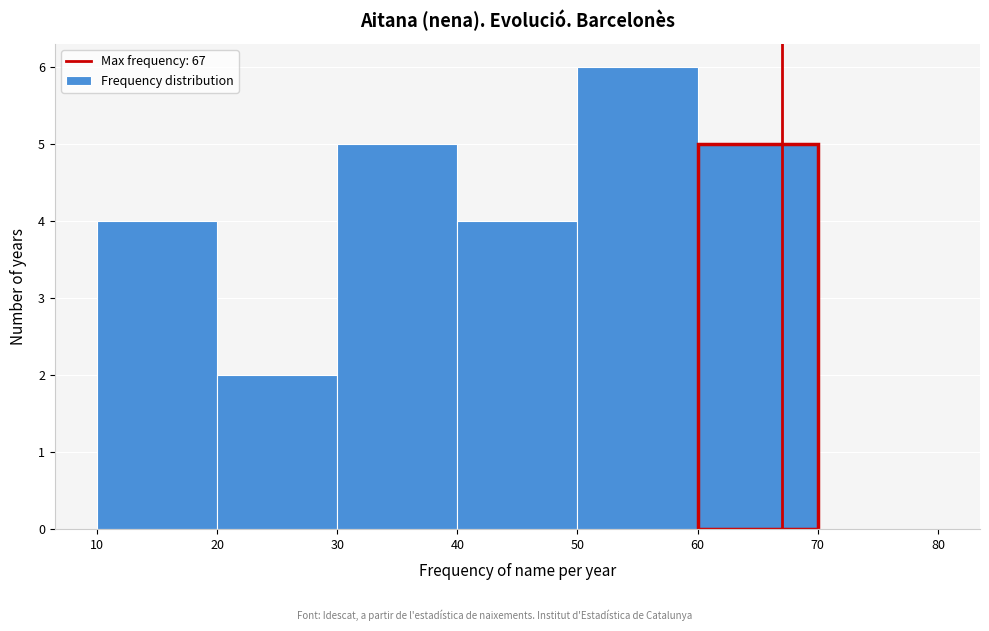

Reading left to right, transcribe this chart: for each bar, give the range it covers on the x-axis and its height. The values are not printed on the chart, so give them approximately, as read against the axis.

10 to 20: 4
20 to 30: 2
30 to 40: 5
40 to 50: 4
50 to 60: 6
60 to 70: 5
70 to 80: 0